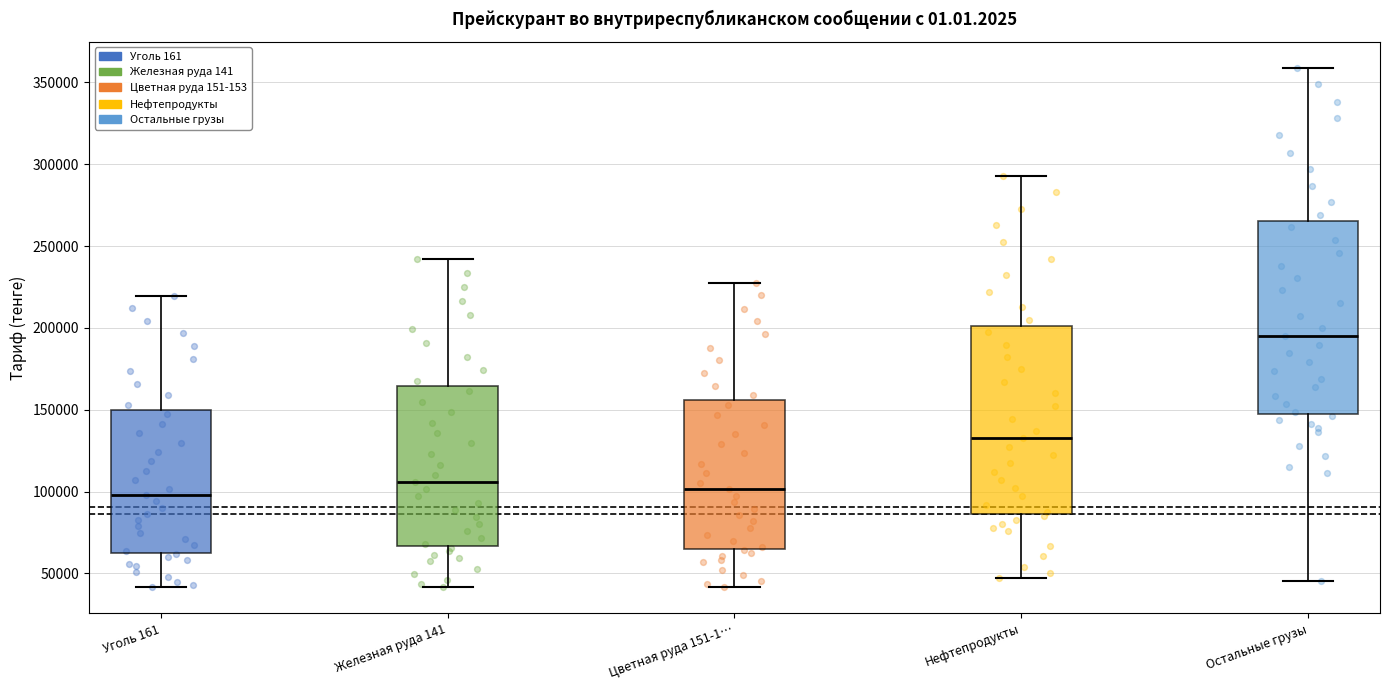

Reading left to right, read every box against the y-axis: the position of its median line, the range the box covers, and the ends of its whiskers. The values are not printed on the chart, so give them approximately, as read against the axis.

Уголь 161: median 100000, box 65000 to 150000, whiskers 40000 to 220000
Железная руда 141: median 105000, box 65000 to 165000, whiskers 40000 to 240000
Цветная руда 151-1…: median 100000, box 65000 to 155000, whiskers 40000 to 230000
Нефтепродукты: median 135000, box 85000 to 200000, whiskers 45000 to 295000
Остальные грузы: median 195000, box 145000 to 265000, whiskers 45000 to 360000